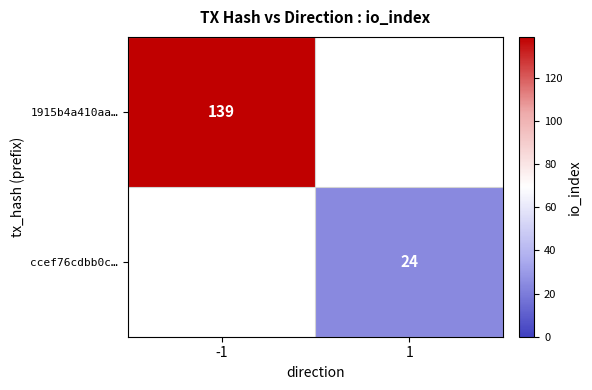

Is it true that ccef76cdbb0c… equals 8 at 1?

False